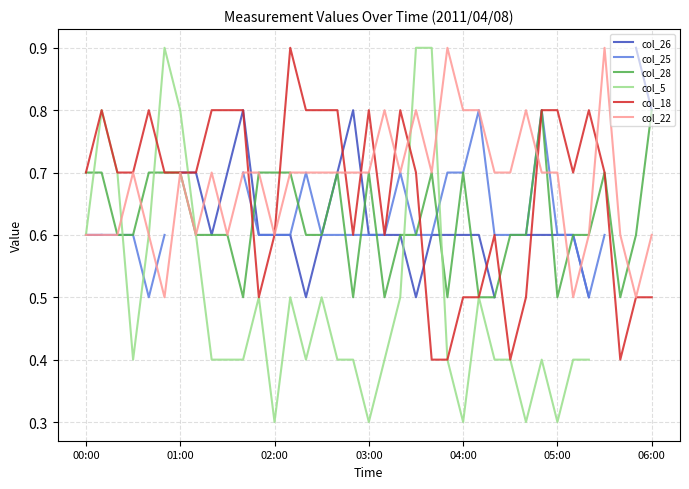

Rank the series by their maximum value, from lowest to highest.

col_26, col_25, col_28, col_5, col_18, col_22